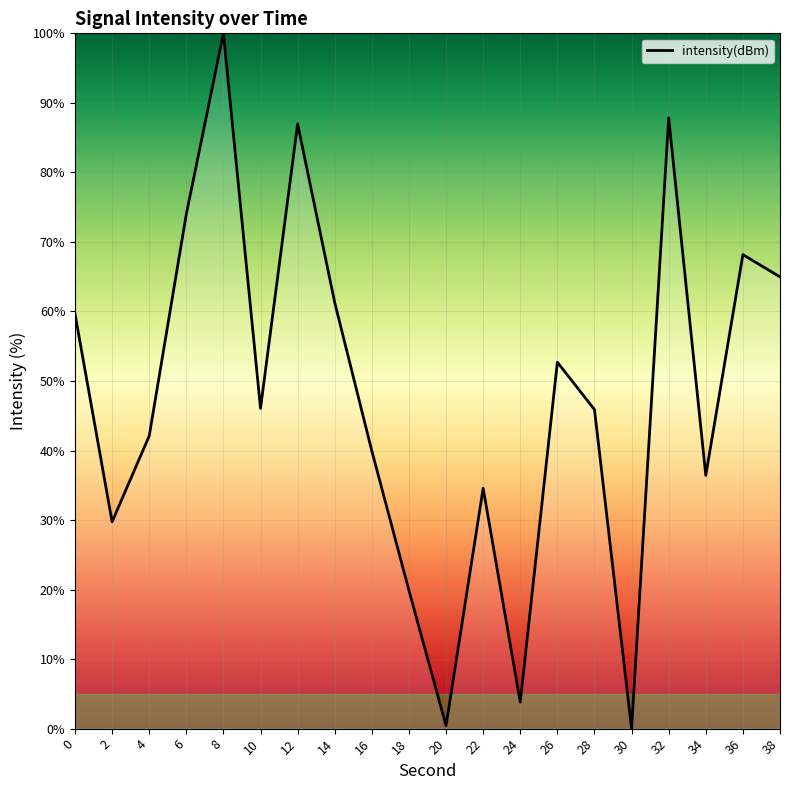

What is the sum of the values at 14 and 20?

61.7